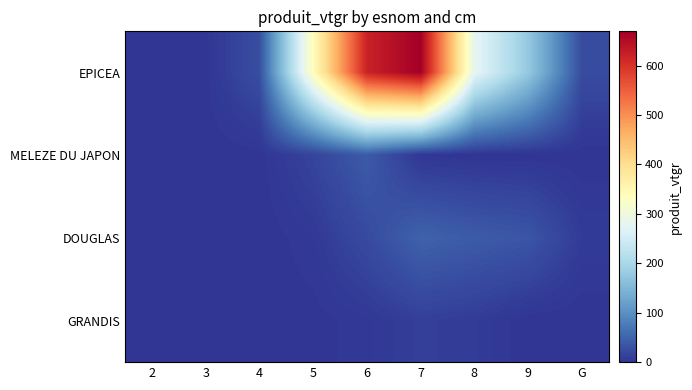

Reading left to right, list all the values displayed in this chart.

EPICEA: 2=0.3	3=1.2	4=26.7	5=337.5	6=621.0	7=669.3	8=279.8	9=176.3	G=24.5
MELEZE DU JAPON: 2=0.0	3=0.0	4=0.8	5=16.3	6=40.4	7=2.5	8=0.0	9=0.0	G=0.0
DOUGLAS: 2=0.0	3=0.0	4=0.0	5=5.0	6=22.8	7=47.9	8=40.5	9=34.6	G=7.7
GRANDIS: 2=0.0	3=0.0	4=0.0	5=1.1	6=4.5	7=11.4	8=8.3	9=0.0	G=0.0